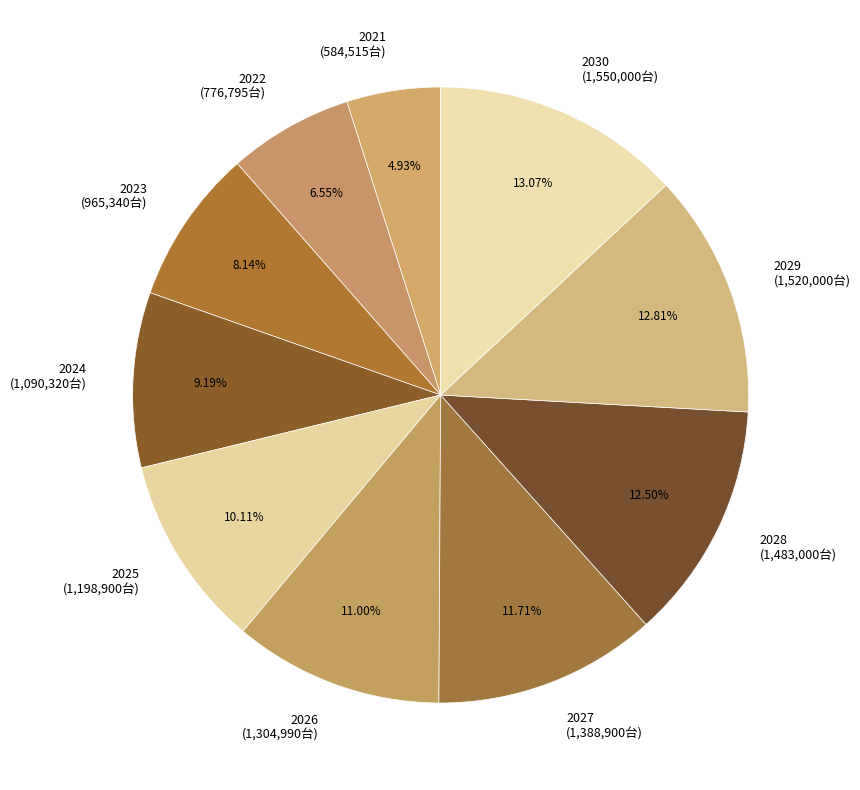

Do 2027 and 2023 together represent more than half of the pie?

No